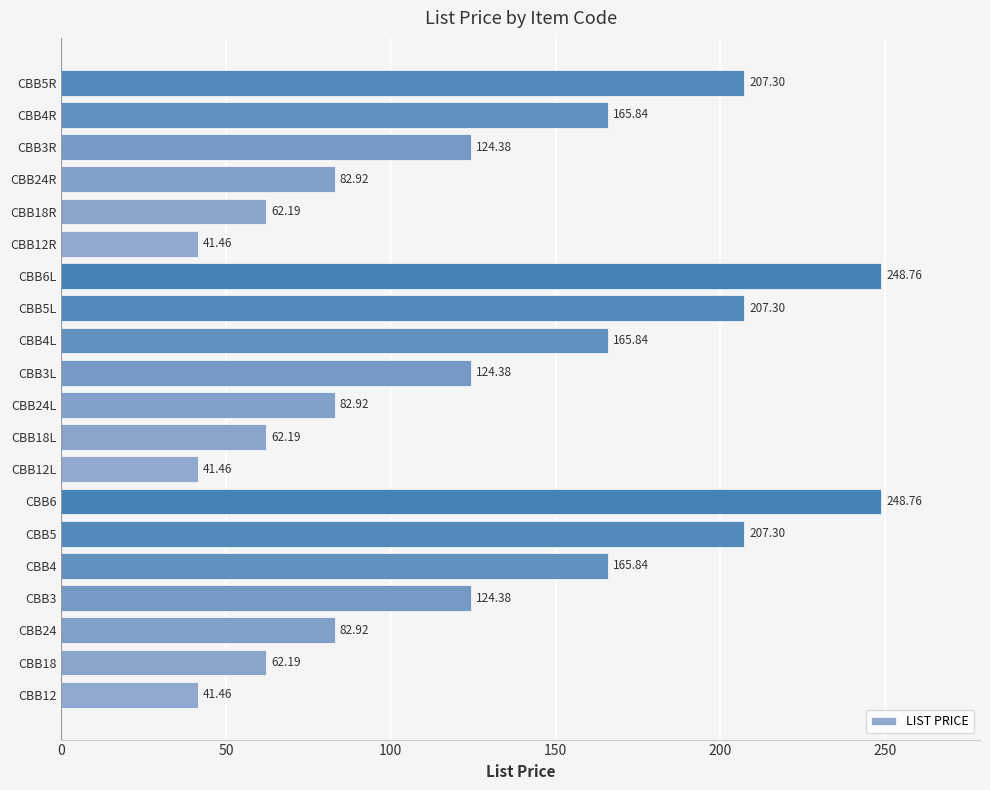

What is the difference between the maximum and minimum values?

207.3